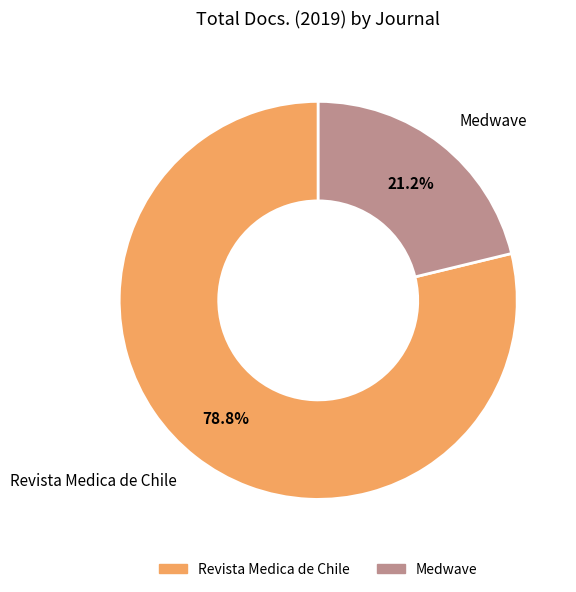

How many segments does this pie chart have?

2